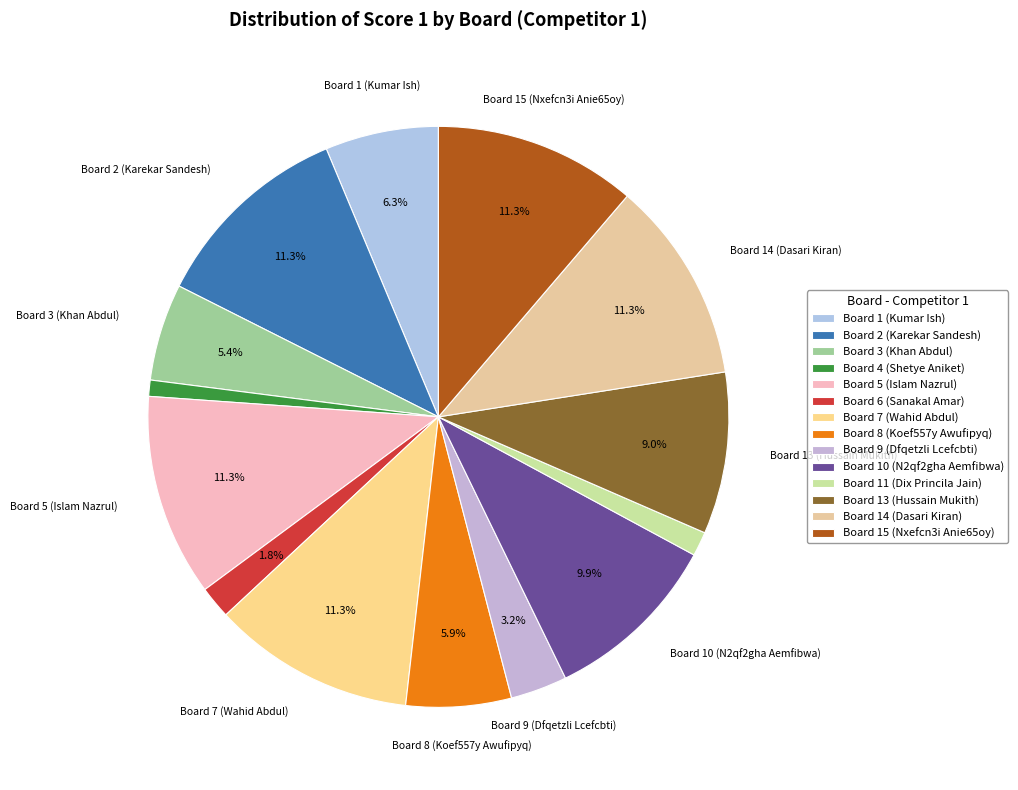

Is the sum of Board 11 (Dix Princila Jain) and Board 8 (Koef557y Awufipyq) greater than half?

No